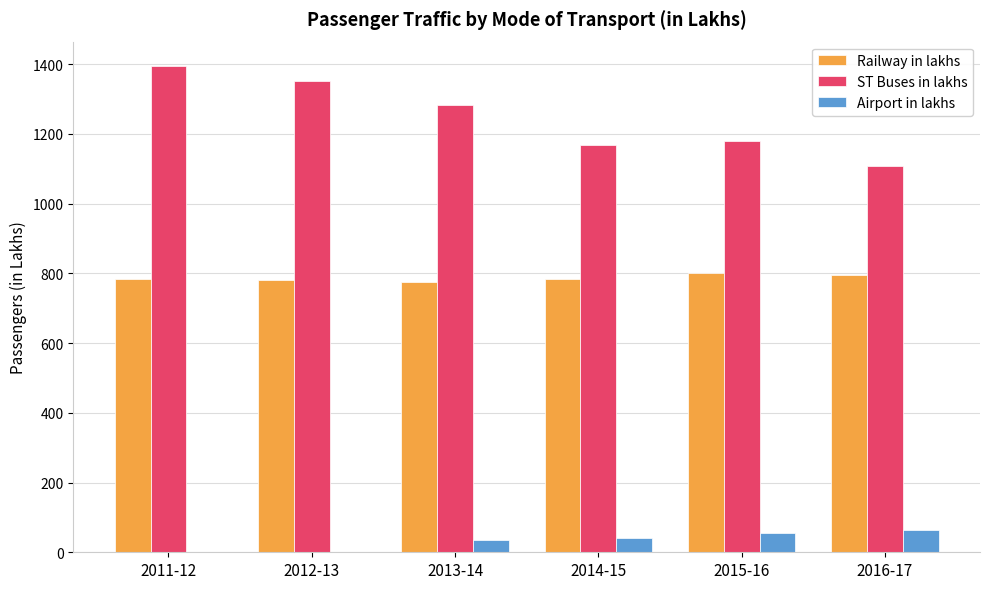

What is the maximum value shown in the chart?

1395.2